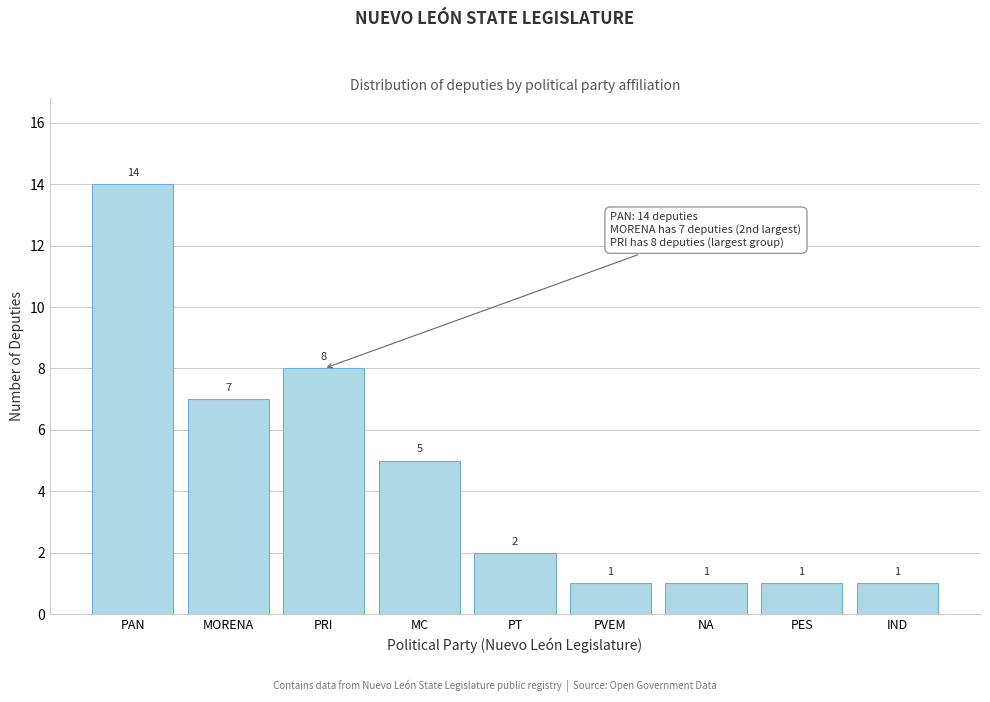

Reading right to left, list all the values displayed in this chart.

1	1	1	1	2	5	8	7	14